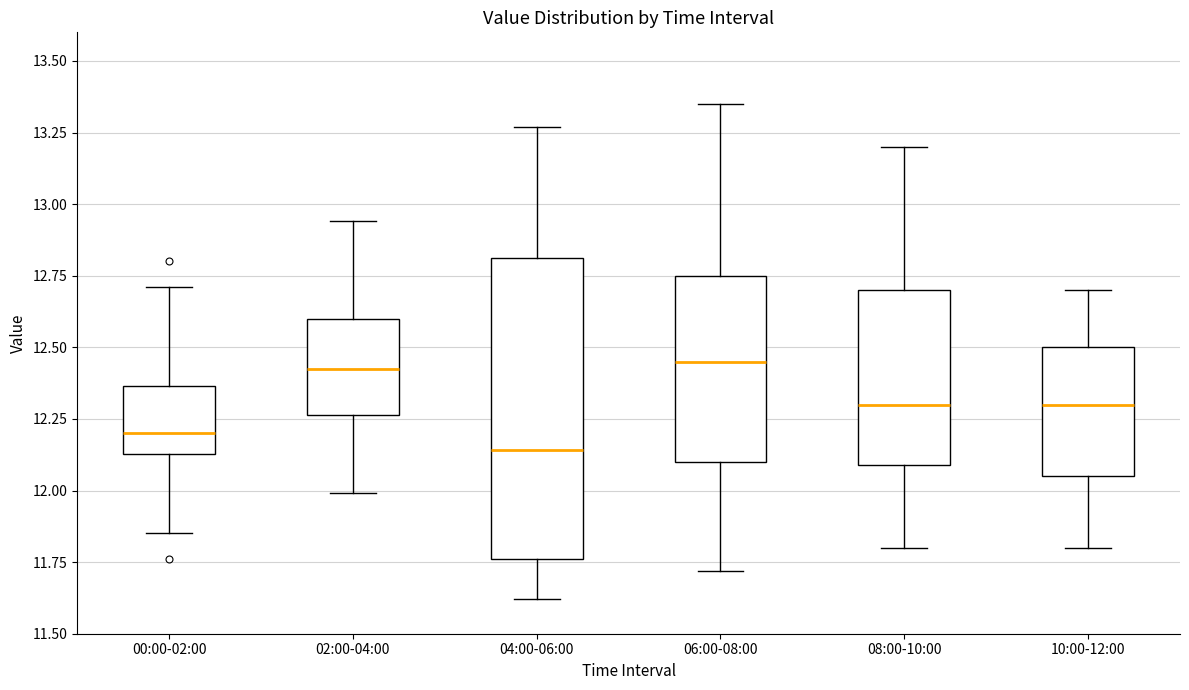

Reading left to right, read every box against the y-axis: the position of its median line, the range the box covers, and the ends of its whiskers. The values are not printed on the chart, so give them approximately, as read against the axis.

00:00-02:00: median 12.20, box 12.15 to 12.35, whiskers 11.85 to 12.70
02:00-04:00: median 12.45, box 12.25 to 12.60, whiskers 12.00 to 12.95
04:00-06:00: median 12.15, box 11.75 to 12.80, whiskers 11.60 to 13.25
06:00-08:00: median 12.45, box 12.10 to 12.75, whiskers 11.70 to 13.35
08:00-10:00: median 12.30, box 12.10 to 12.70, whiskers 11.80 to 13.20
10:00-12:00: median 12.30, box 12.05 to 12.50, whiskers 11.80 to 12.70